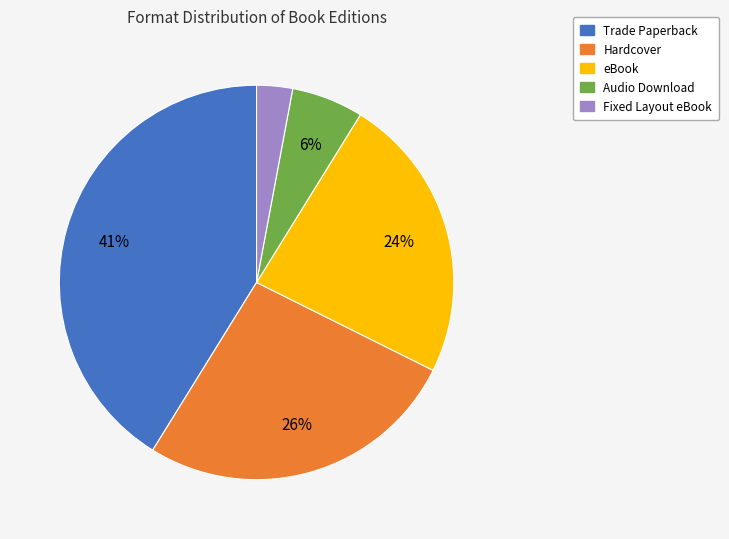

To the nearest percent, what is the average slice percentage?

20%